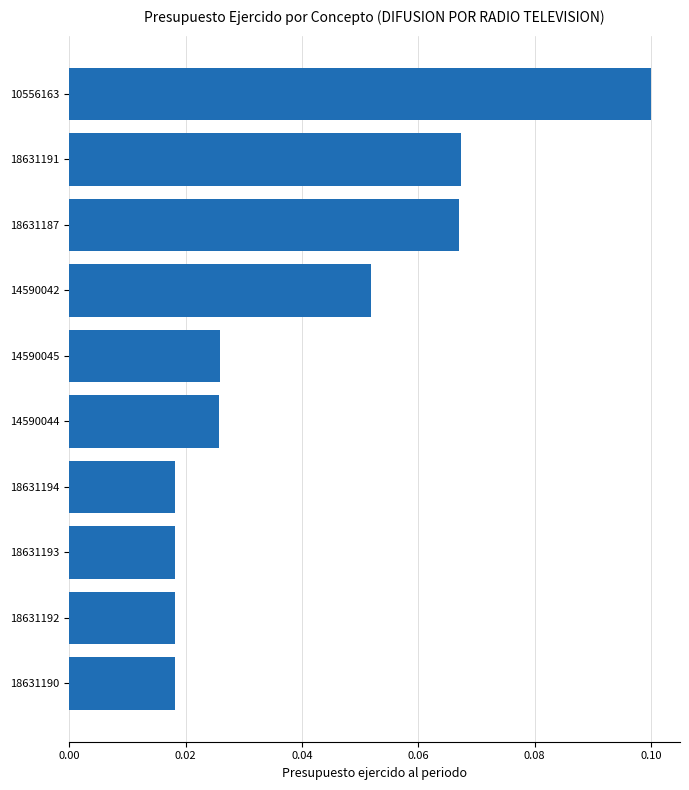

Count the values in the range 0 to 1.

10